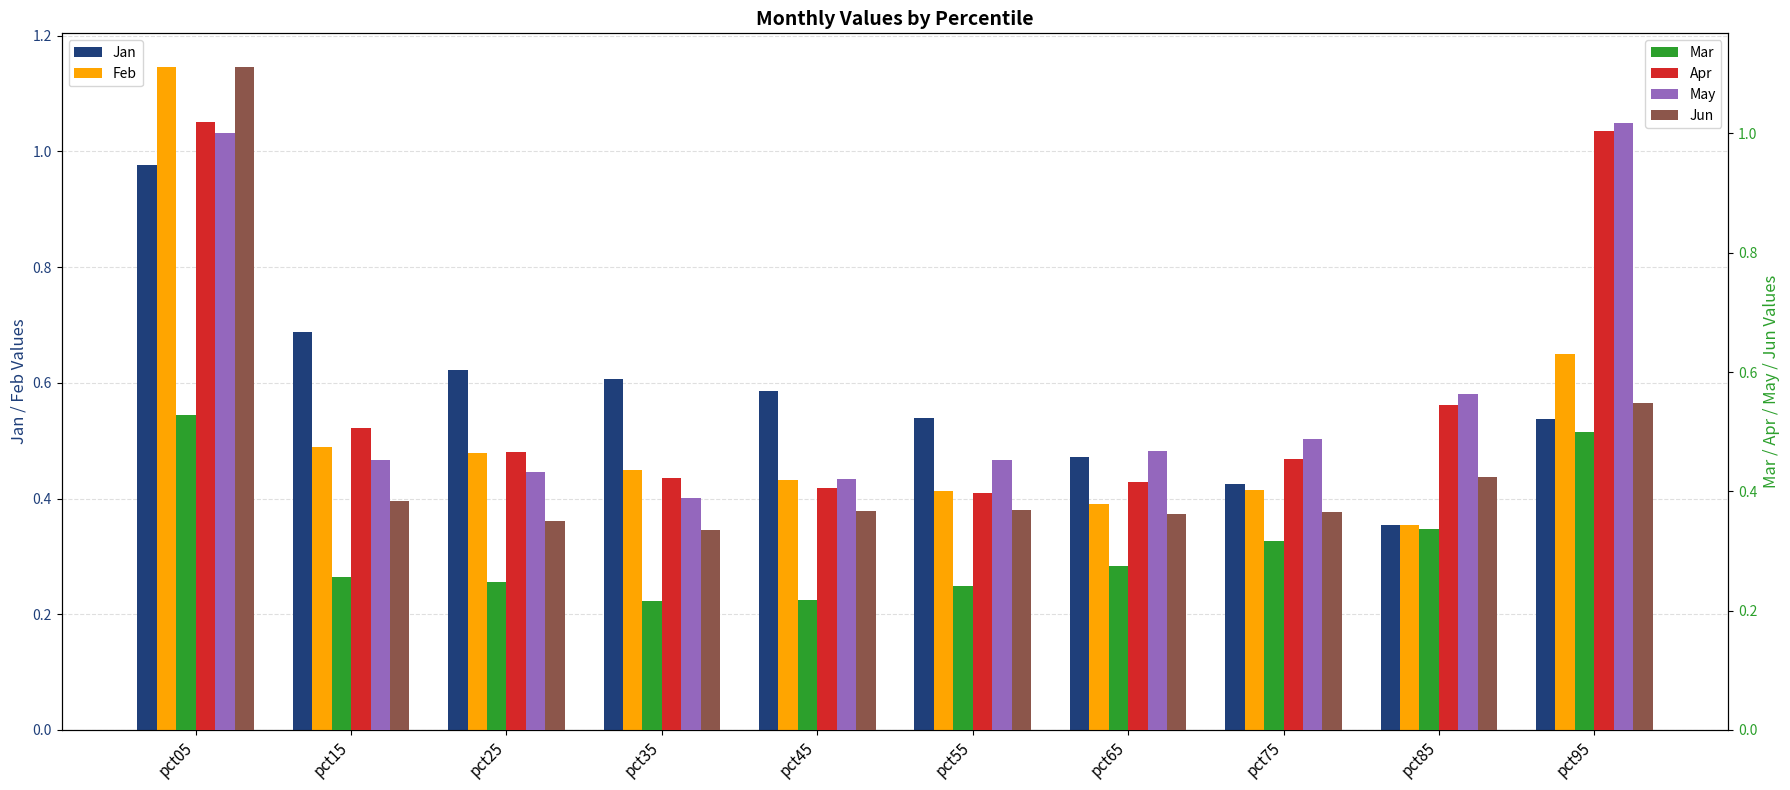

Which has a higher value, pct25 or pct55?

pct25